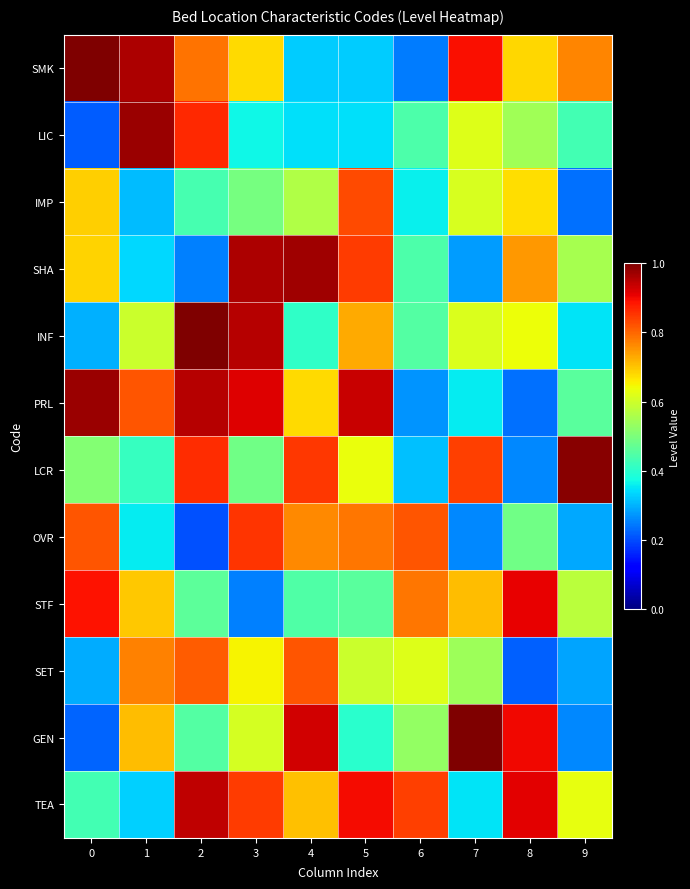

List the series in order of their peak value, lowest first.

SET, IMP, OVR, STF, TEA, SHA, PRL, LIC, LCR, SMK, INF, GEN